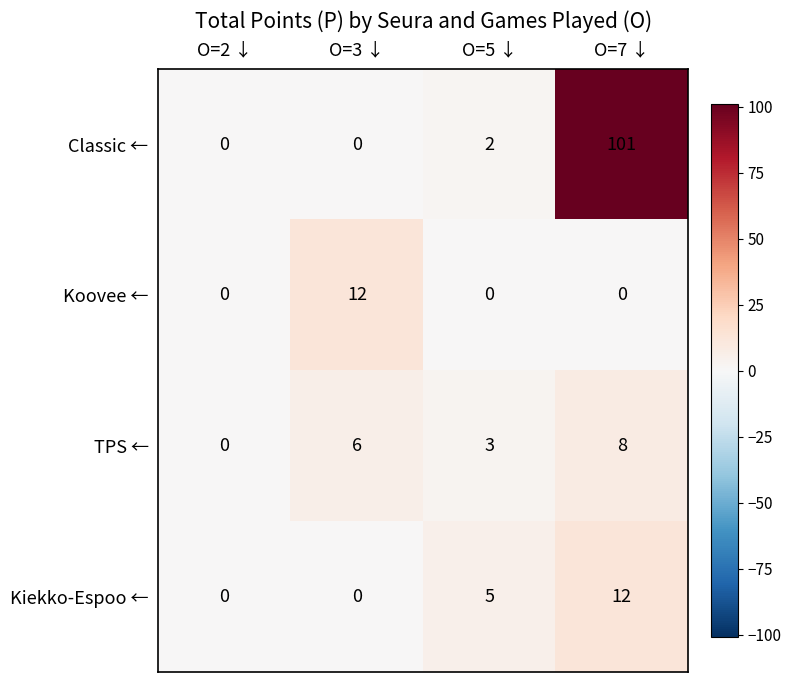

Read the Kiekko-Espoo ← value at O=5 ↓, to the nearest 5.

5